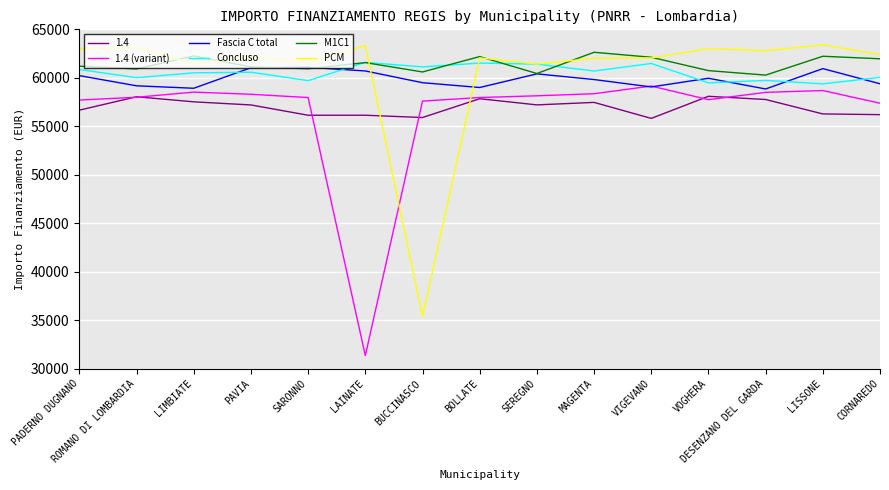

List the series in order of their peak value, lowest first.

1.4, 1.4 (variant), Fascia C total, Concluso, M1C1, PCM